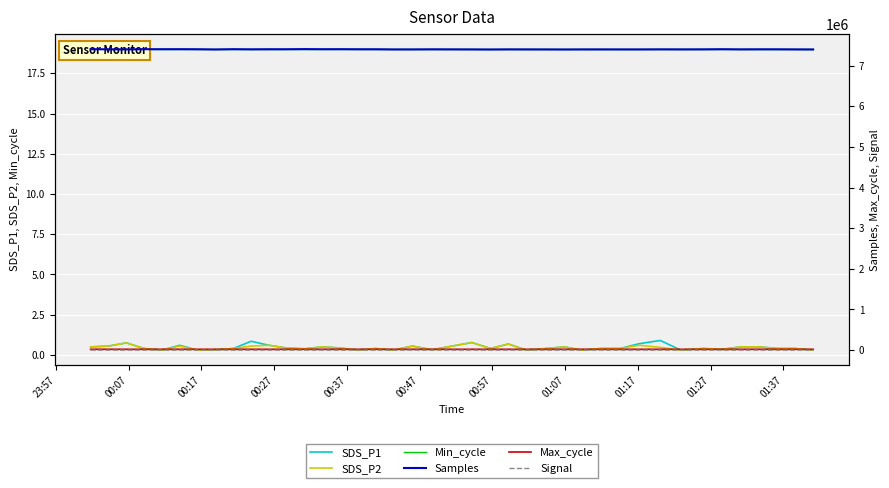

What is the highest value of the SDS_P2 series?

0.8